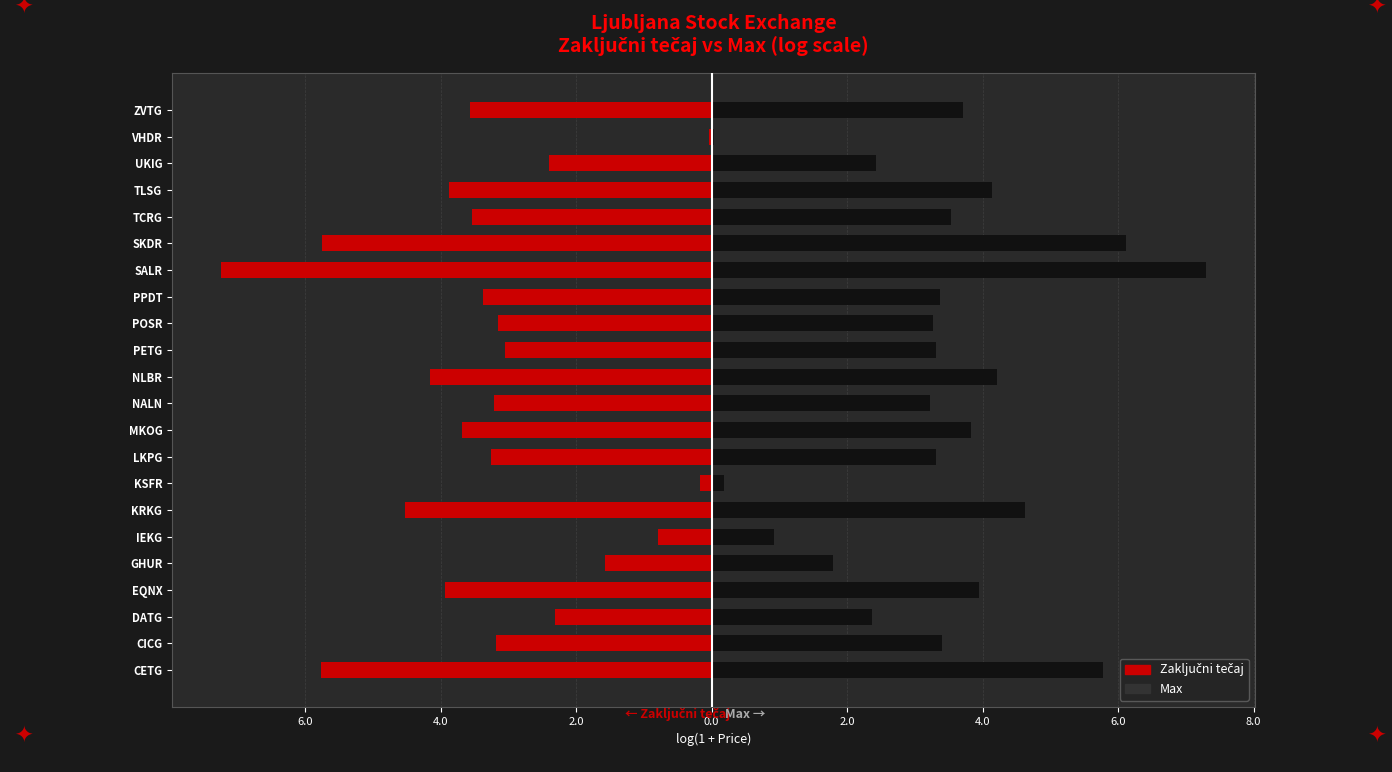

The Zaključni tečaj series shows -1.3 at LKPG. True or false?

False